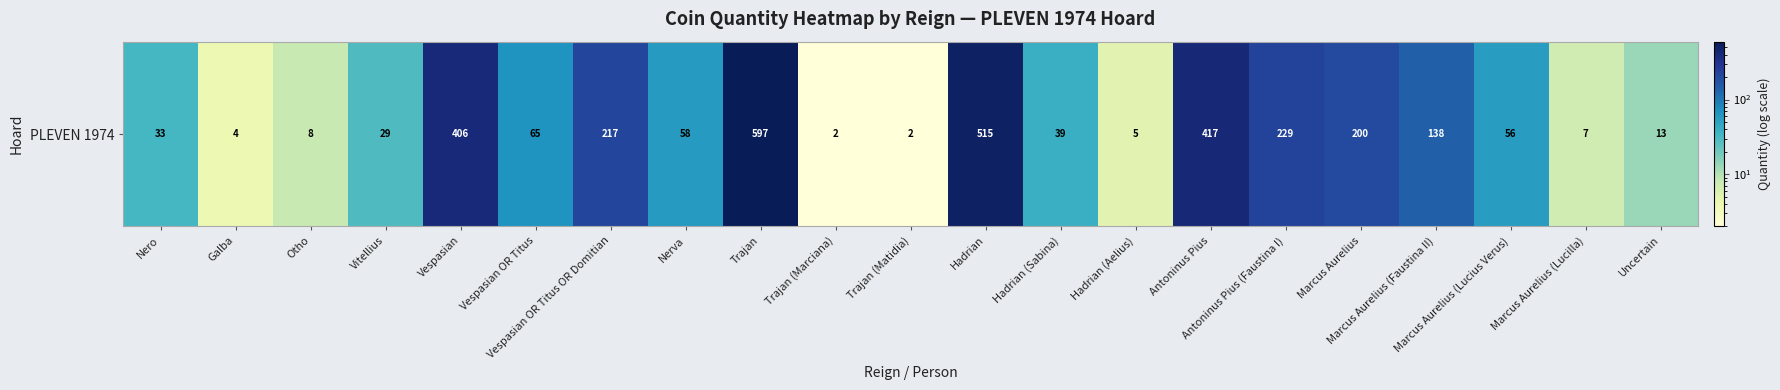

List the labels in order of value, smallest first.

Trajan (Marciana), Trajan (Matidia), Galba, Hadrian (Aelius), Marcus Aurelius (Lucilla), Otho, Uncertain, Vitellius, Nero, Hadrian (Sabina), Marcus Aurelius (Lucius Verus), Nerva, Vespasian OR Titus, Marcus Aurelius (Faustina II), Marcus Aurelius, Vespasian OR Titus OR Domitian, Antoninus Pius (Faustina I), Vespasian, Antoninus Pius, Hadrian, Trajan